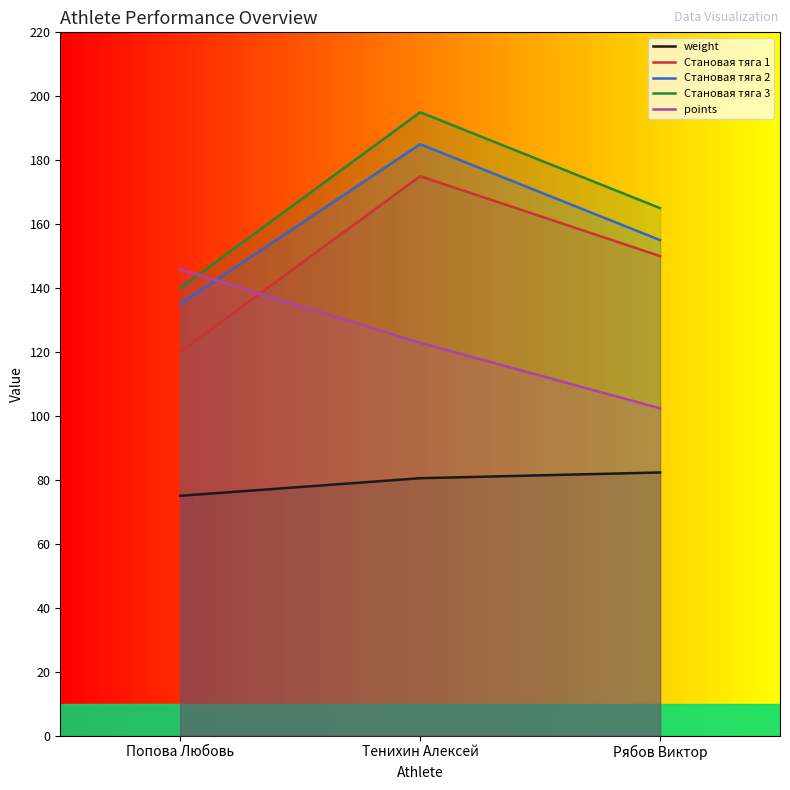

How many data points in Становая тяга 1 are less than 150?

1